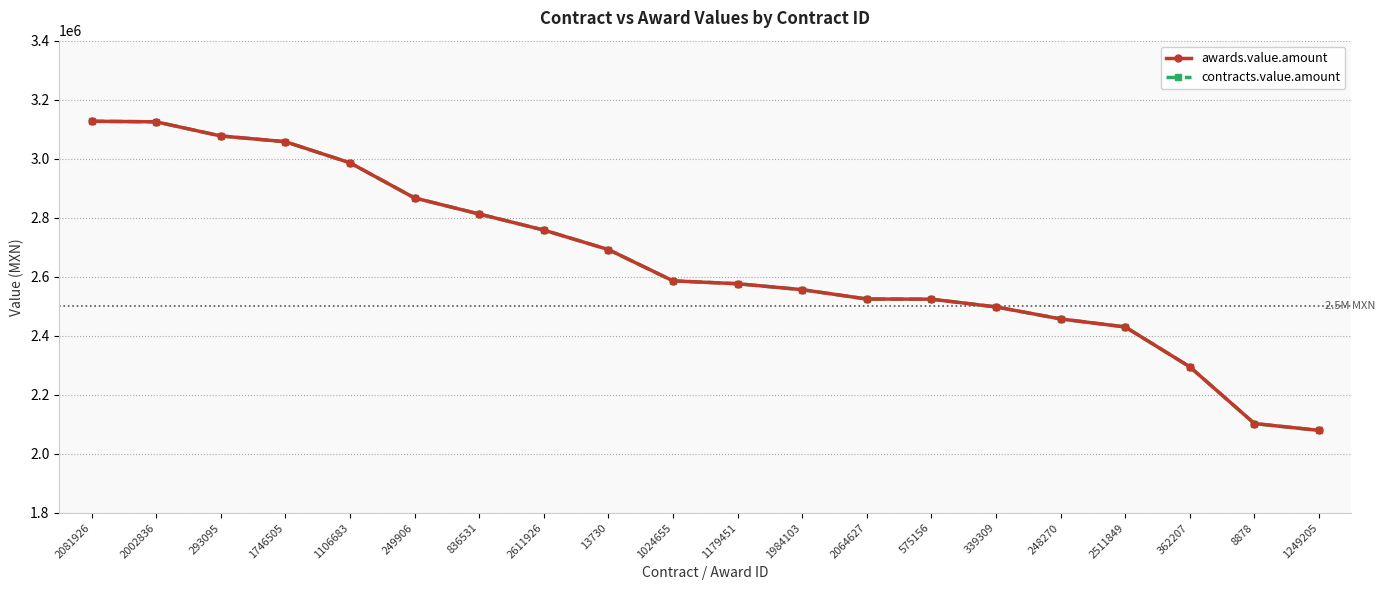

What is the maximum value shown in the chart?

3127000.0